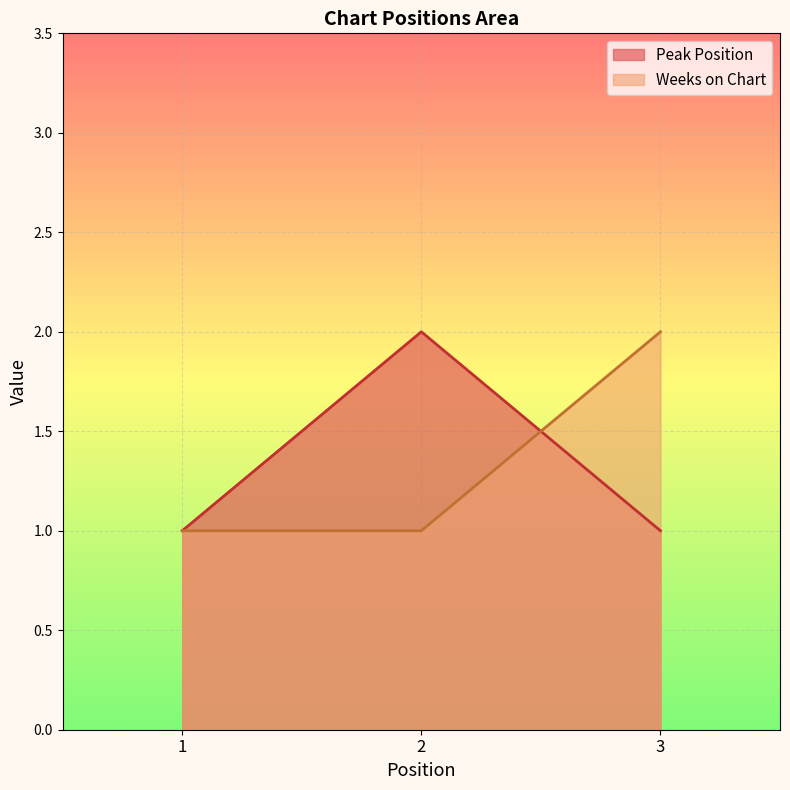

How many lines are shown in the chart?

2